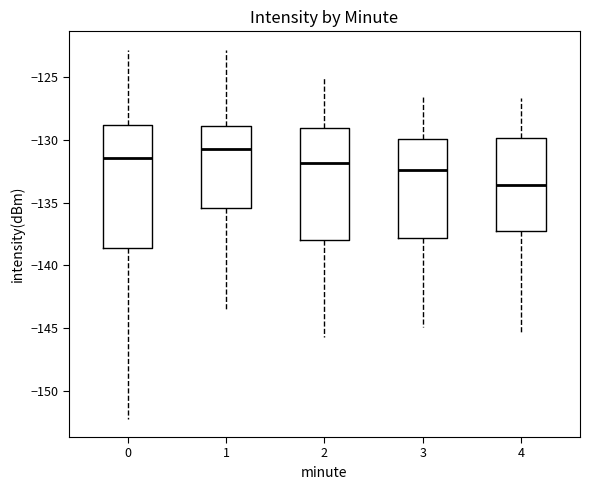

Reading left to right, transcribe this box plot: for each box, give where its median line is, the range the box spans, and where its two whiskers end, as read against the y-axis. The values are not printed on the chart, so give them approximately, as read against the axis.

0: median -131.5, box -138.5 to -129.0, whiskers -152.0 to -123.0
1: median -130.5, box -135.5 to -129.0, whiskers -143.5 to -123.0
2: median -132.0, box -138.0 to -129.0, whiskers -145.5 to -125.0
3: median -132.5, box -138.0 to -130.0, whiskers -145.0 to -126.5
4: median -133.5, box -137.5 to -130.0, whiskers -145.5 to -126.5